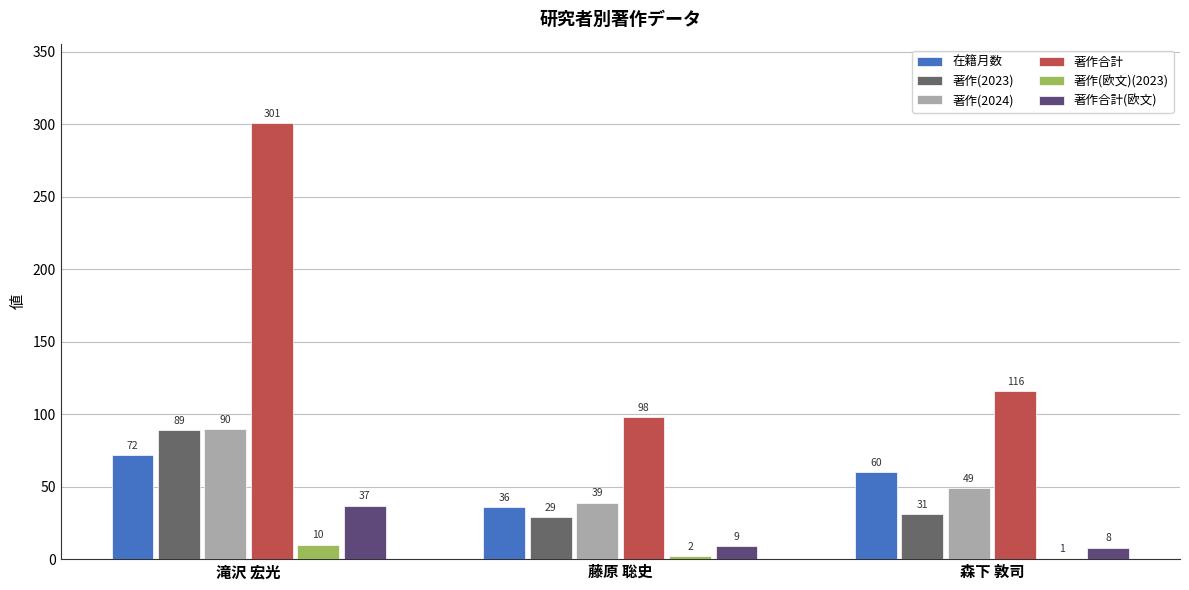

What is the label of the 3rd bar from the left?

森下 敦司